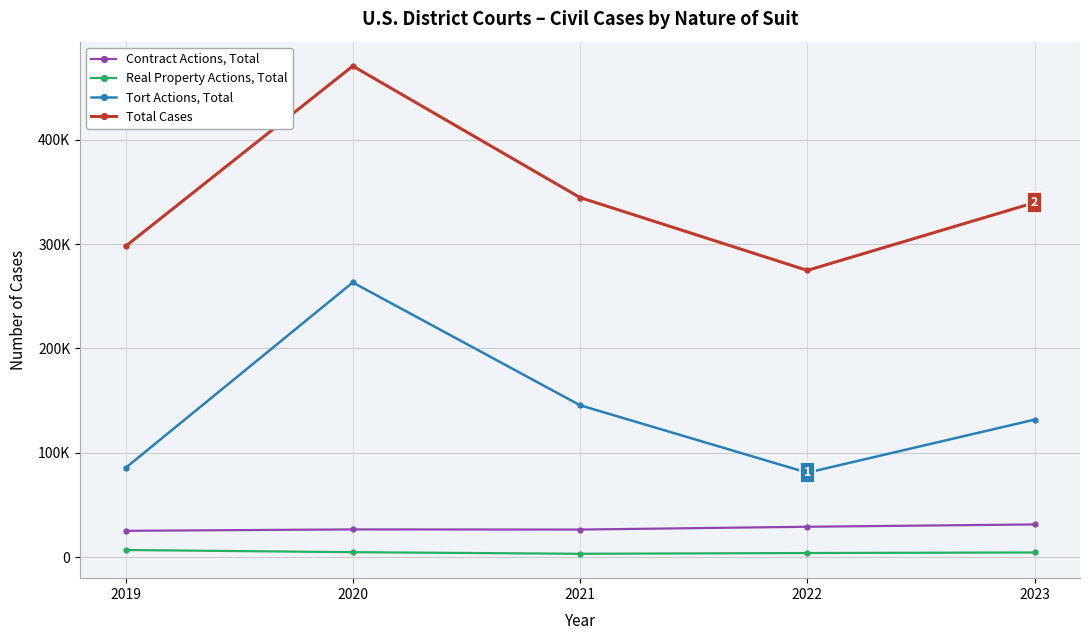

How many interior local valleys does the Total Cases series have?

1